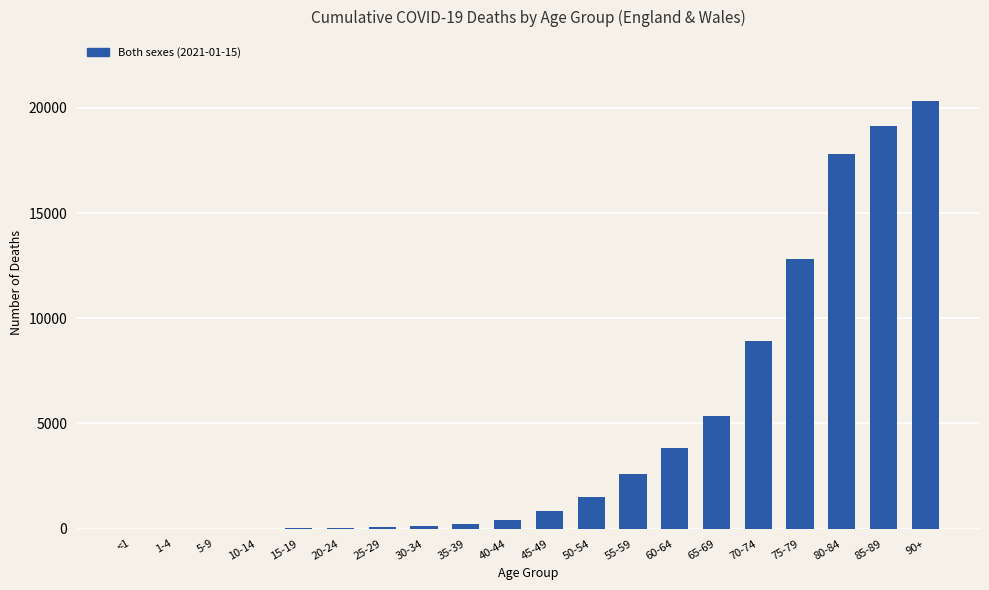

Which label corresponds to the largest value in the chart?

90+